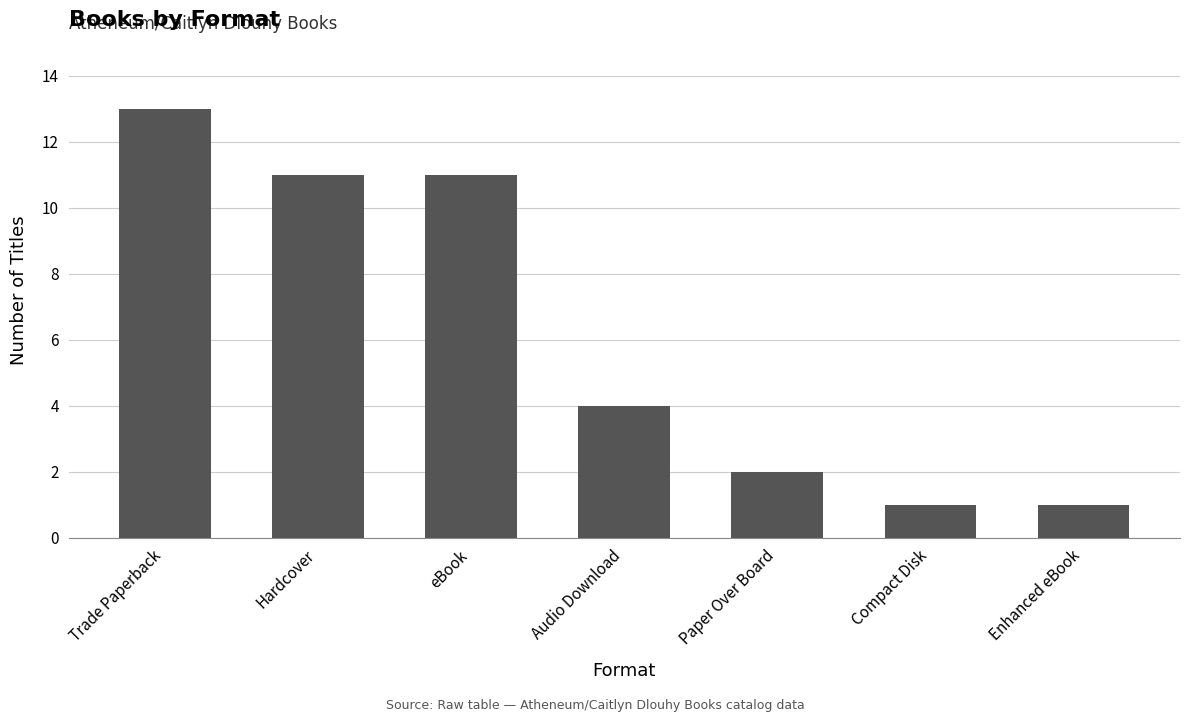

The chart shows a value of 13 at Trade Paperback. True or false?

True